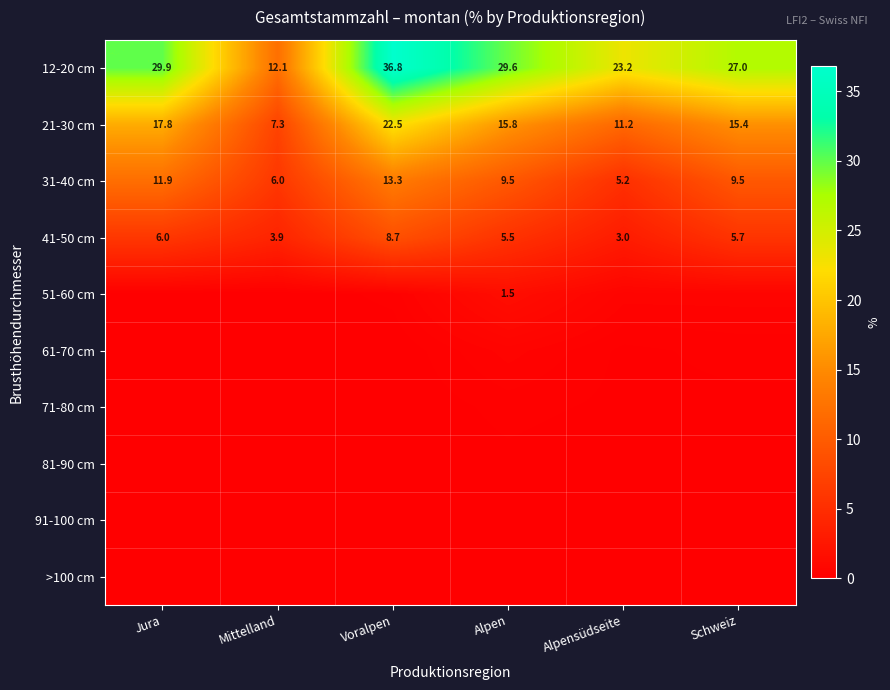

The value of 41-50 cm at Alpensüdseite is 1.2. True or false?

False